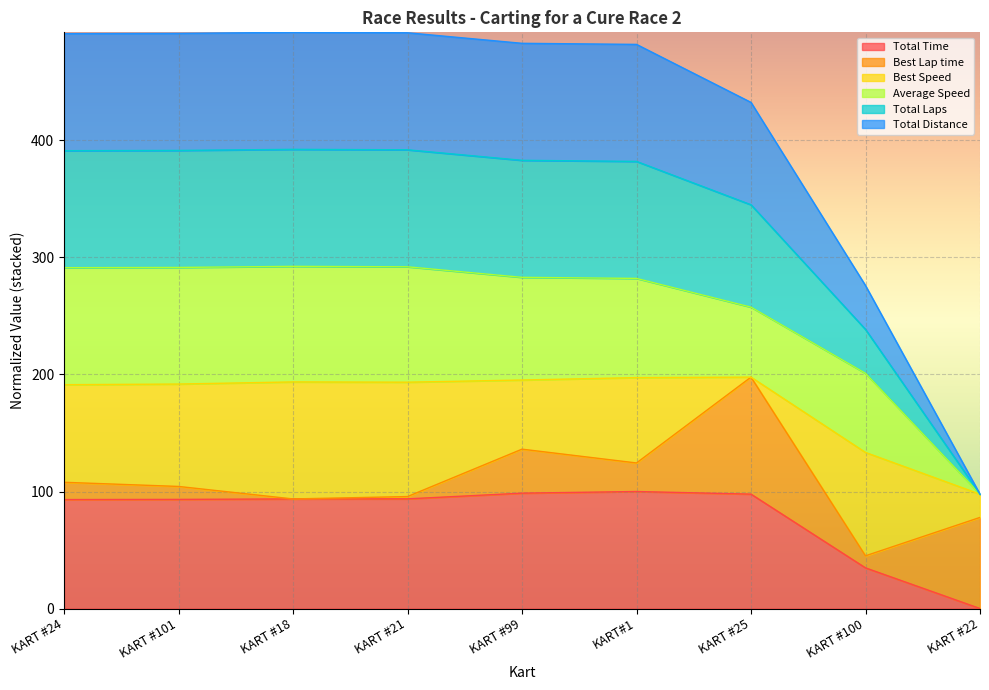

True or false: Total Laps and Total Distance cross at least once.

False